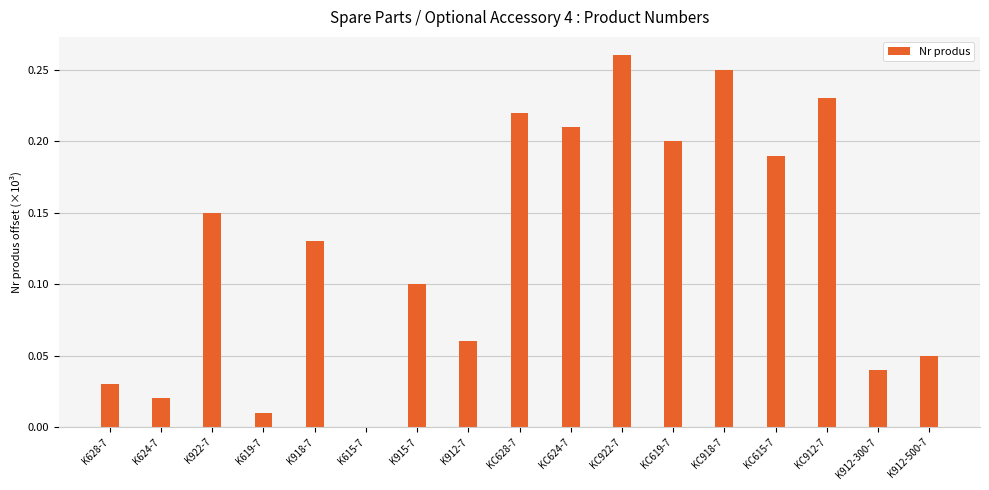

True or false: the data shows 0.0 at K628-7.

True